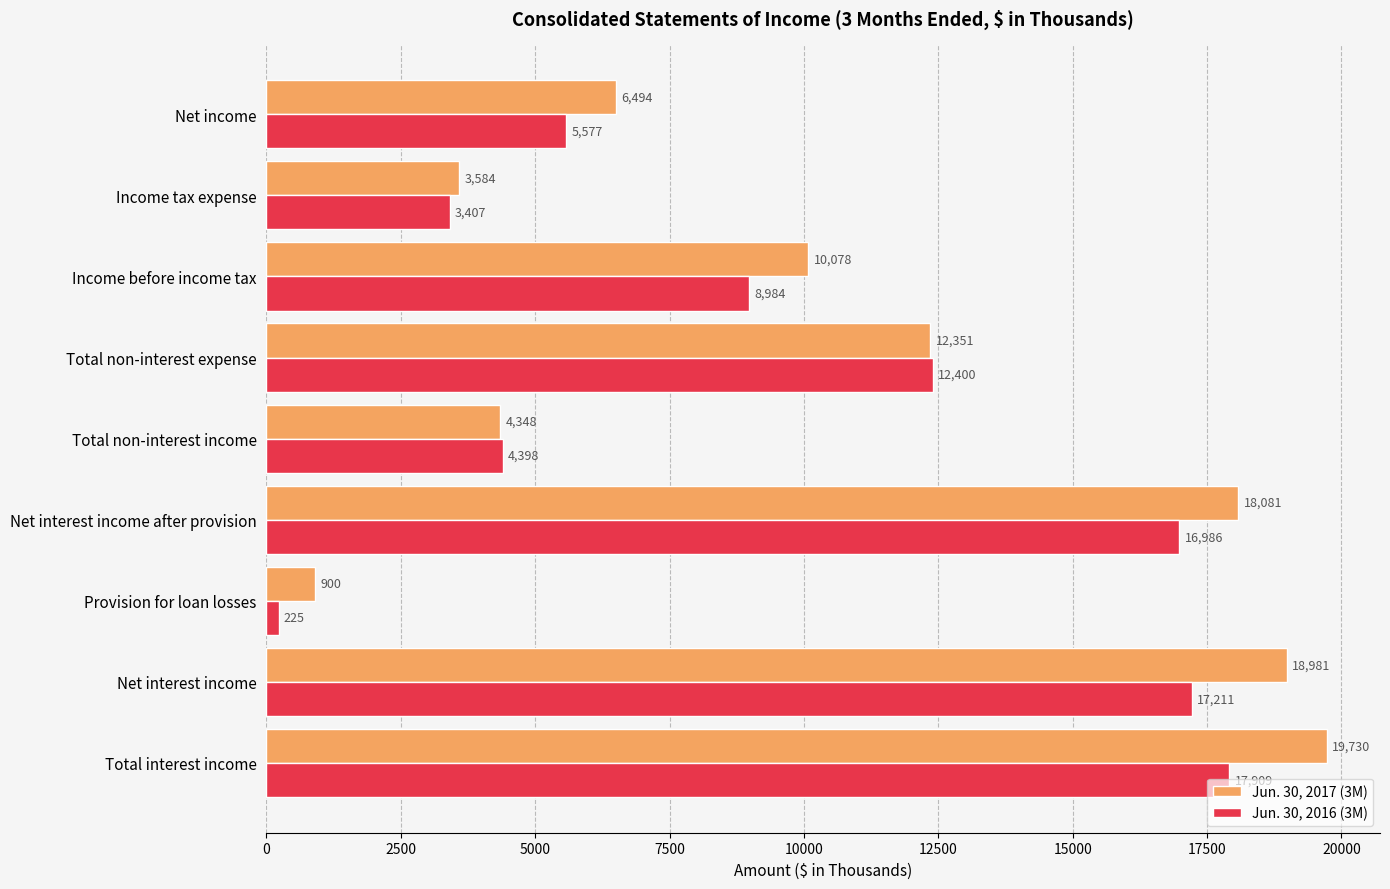

Which series has the largest total across all categories?

Jun. 30, 2017 (3M)